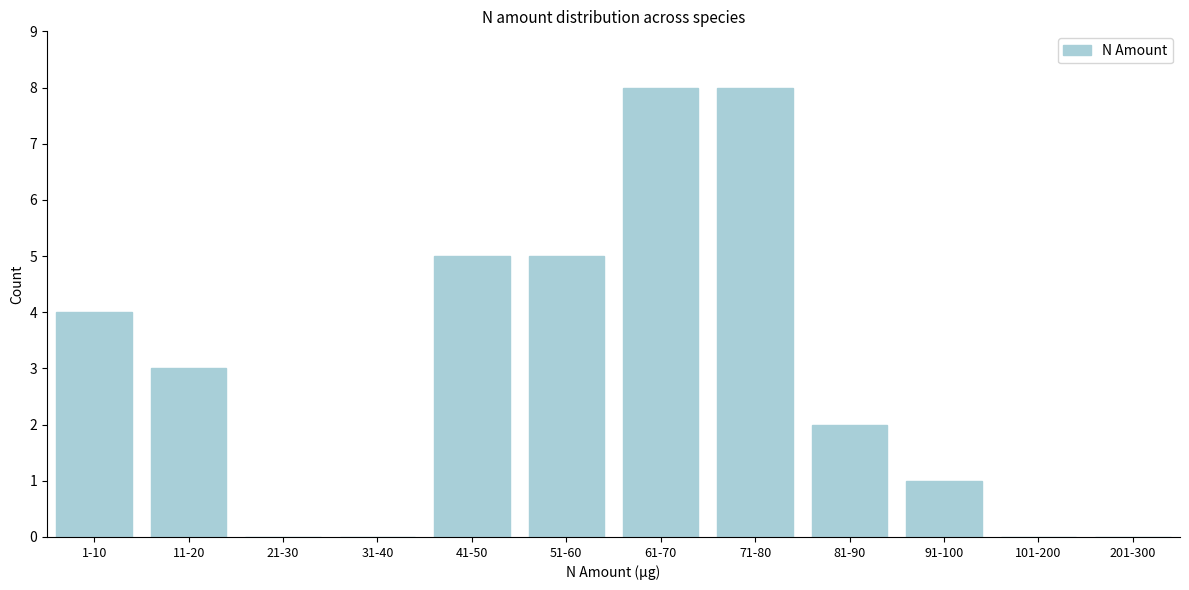

Reading left to right, extract all data points from this chart.

1-10=4	11-20=3	21-30=0	31-40=0	41-50=5	51-60=5	61-70=8	71-80=8	81-90=2	91-100=1	101-200=0	201-300=0